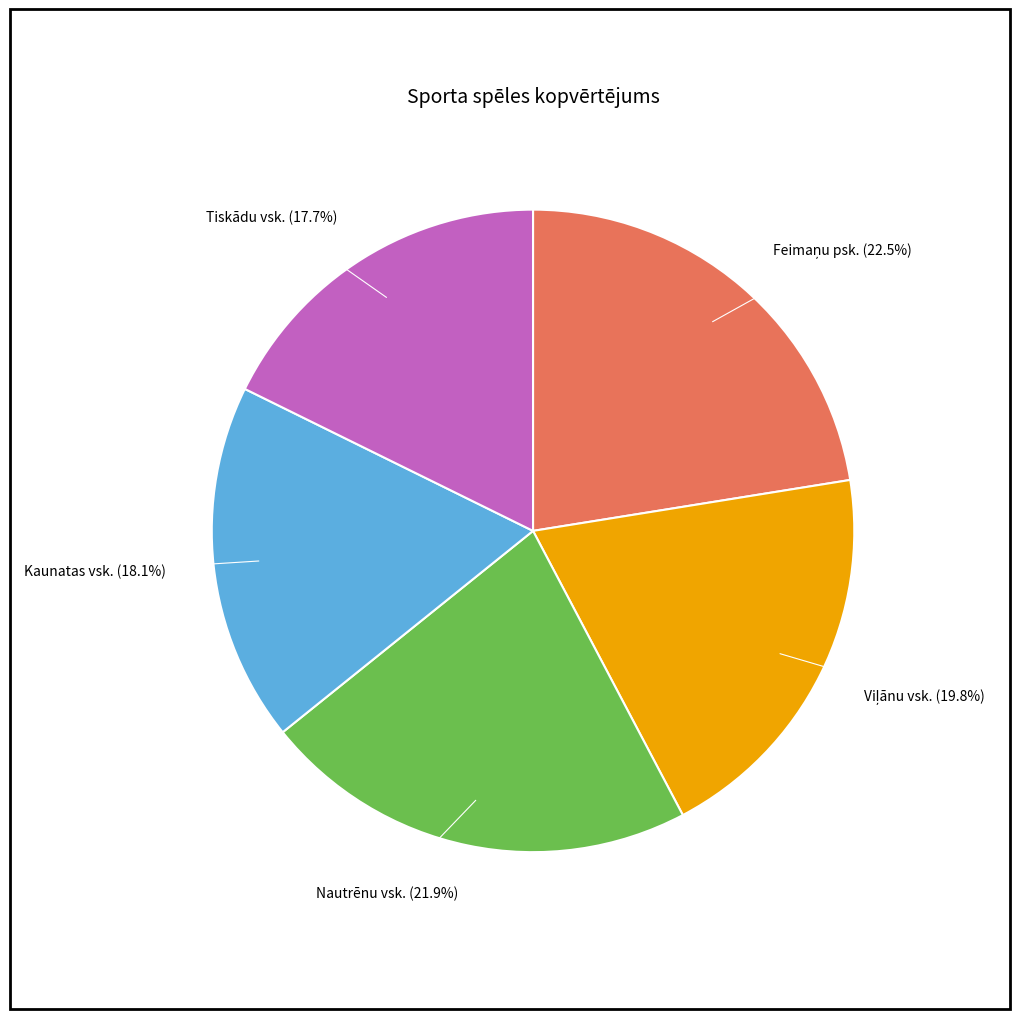

To the nearest percent, what percentage of the pie is Tiskādu vsk.?

18%